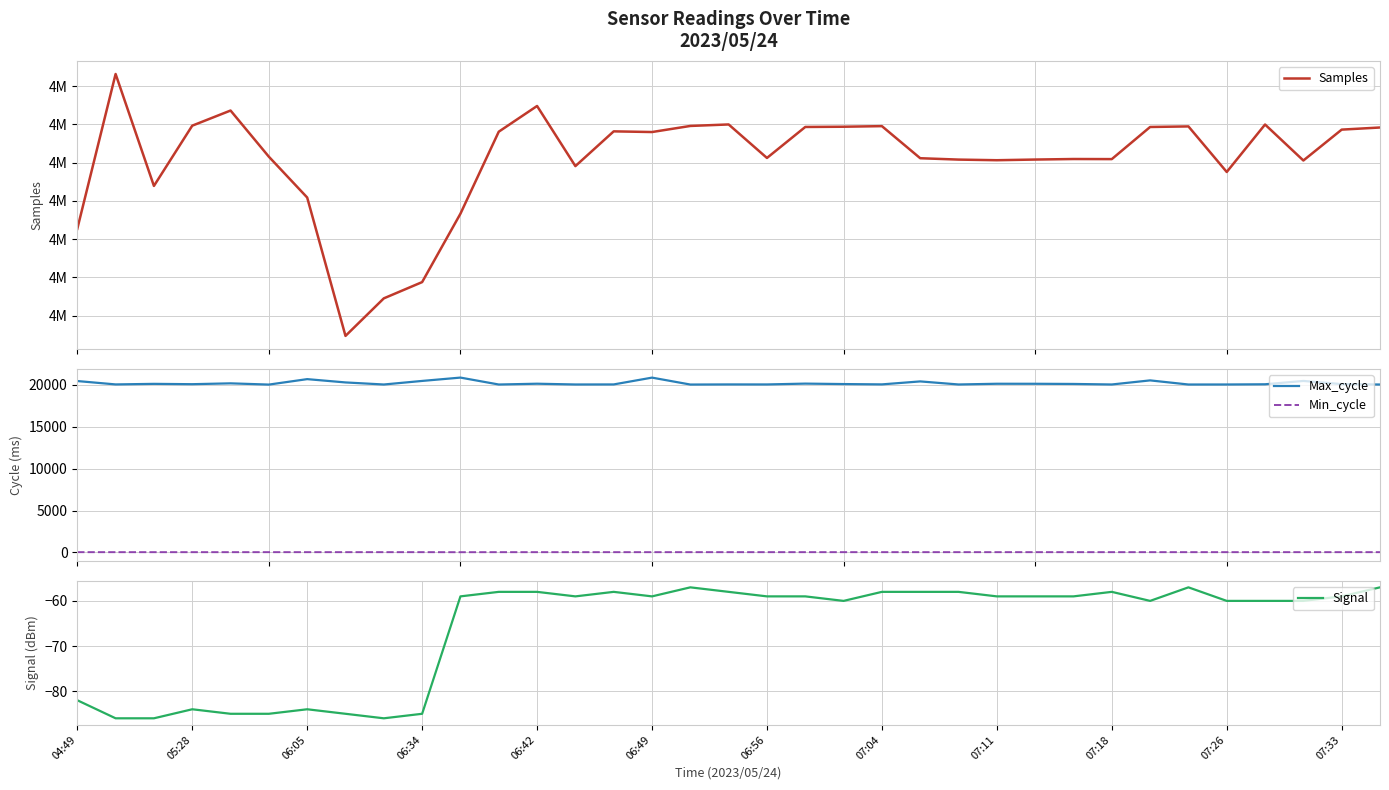

True or false: Samples and Max_cycle intersect in this chart.

False